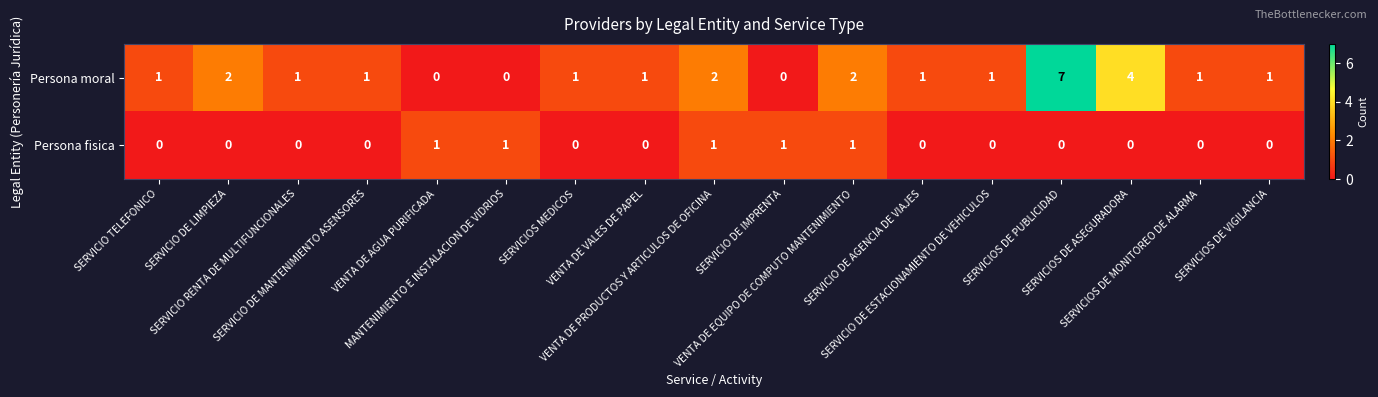

What is the spread (max minus min) of values at SERVICIO RENTA DE MULTIFUNCIONALES?

1